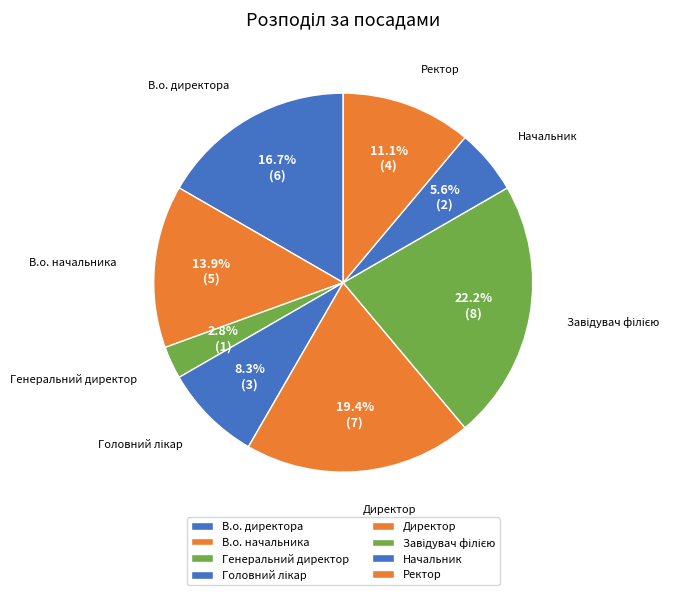

Count the number of slices in the pie.

8